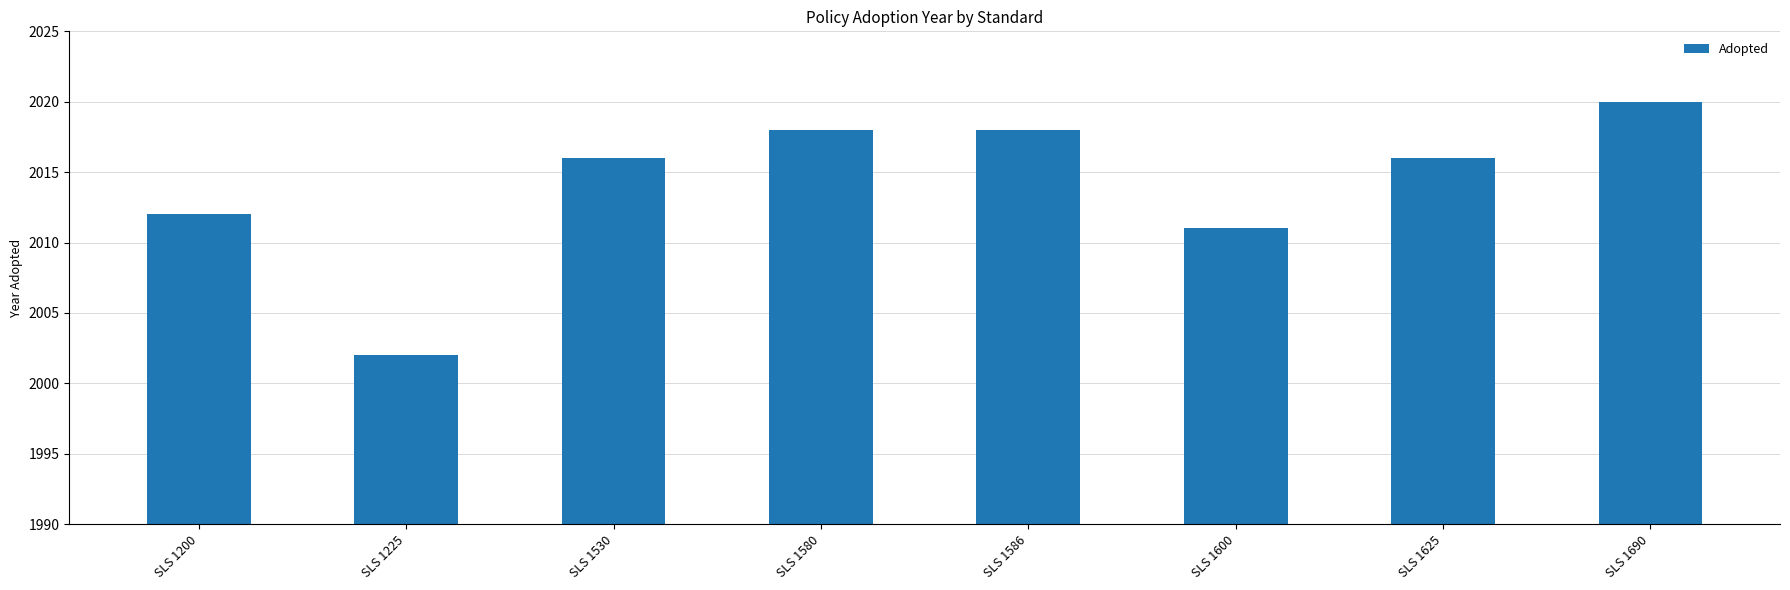

What is the minimum value shown in the chart?

2002